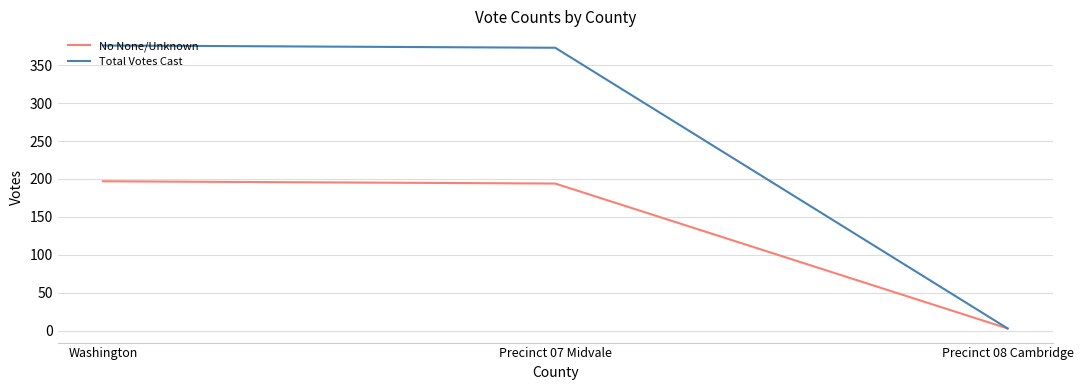

How many series are shown in this chart?

2